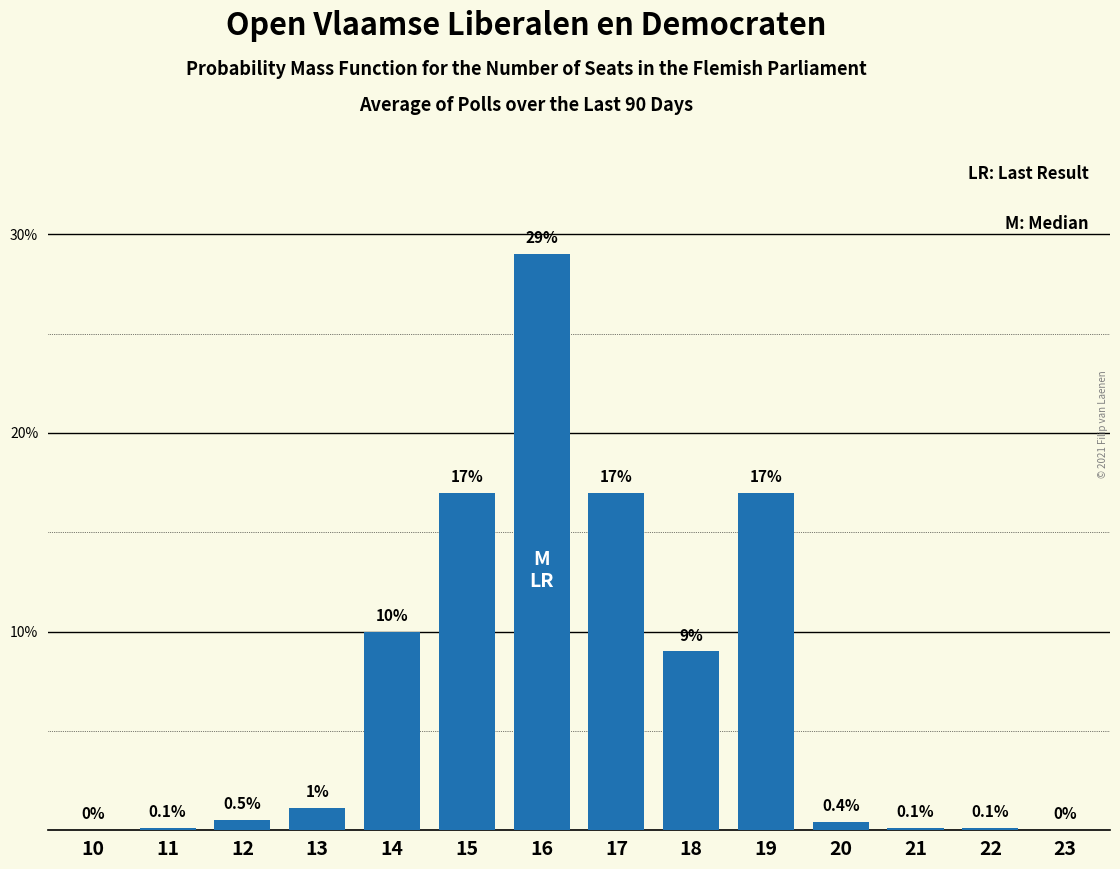

Reading left to right, transcribe all the data shown in this chart.

10=0.0	11=0.1	12=0.5	13=1.1	14=10.0	15=17.0	16=29.0	17=17.0	18=9.0	19=17.0	20=0.4	21=0.1	22=0.1	23=0.0